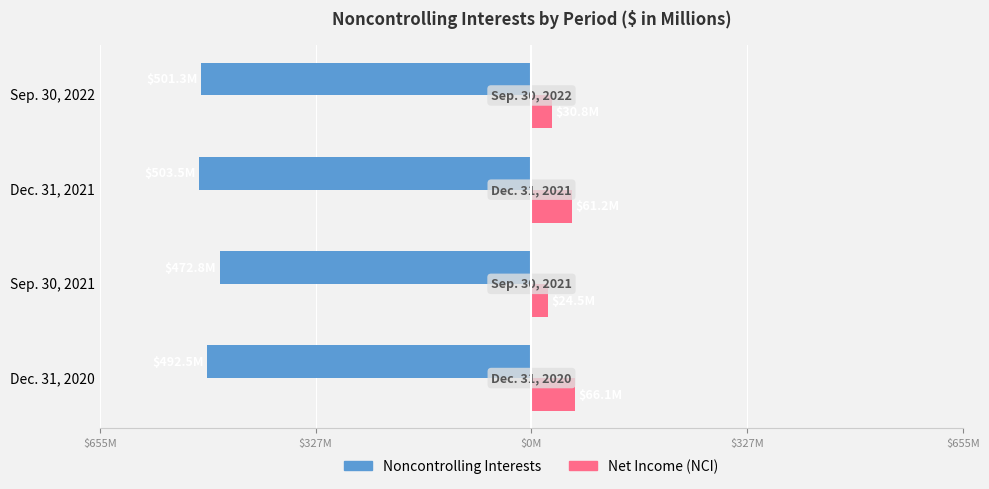

What are all the series names shown in the legend?

Noncontrolling Interests, Net Income (NCI)